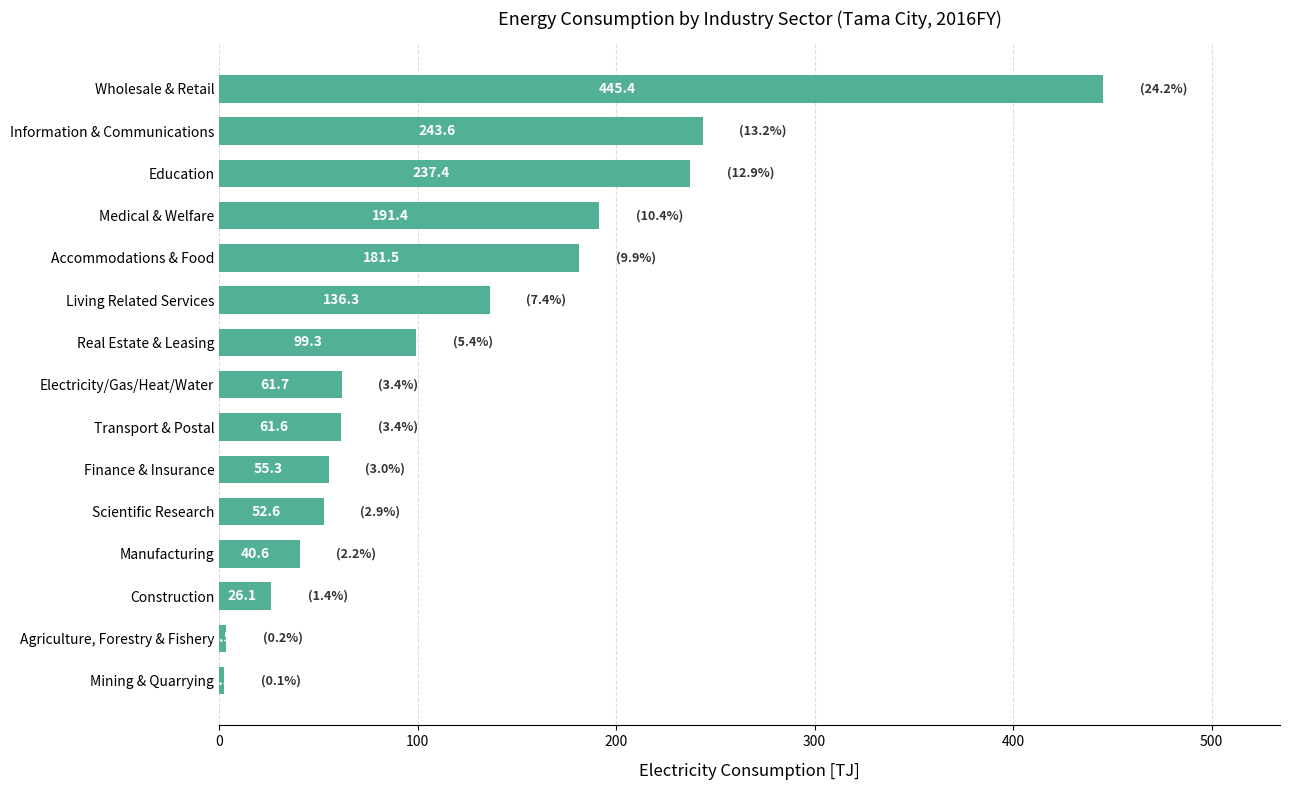

Rank the categories by value from highest to lowest.

Wholesale & Retail, Information & Communications, Education, Medical & Welfare, Accommodations & Food, Living Related Services, Real Estate & Leasing, Electricity/Gas/Heat/Water, Transport & Postal, Finance & Insurance, Scientific Research, Manufacturing, Construction, Agriculture, Forestry & Fishery, Mining & Quarrying